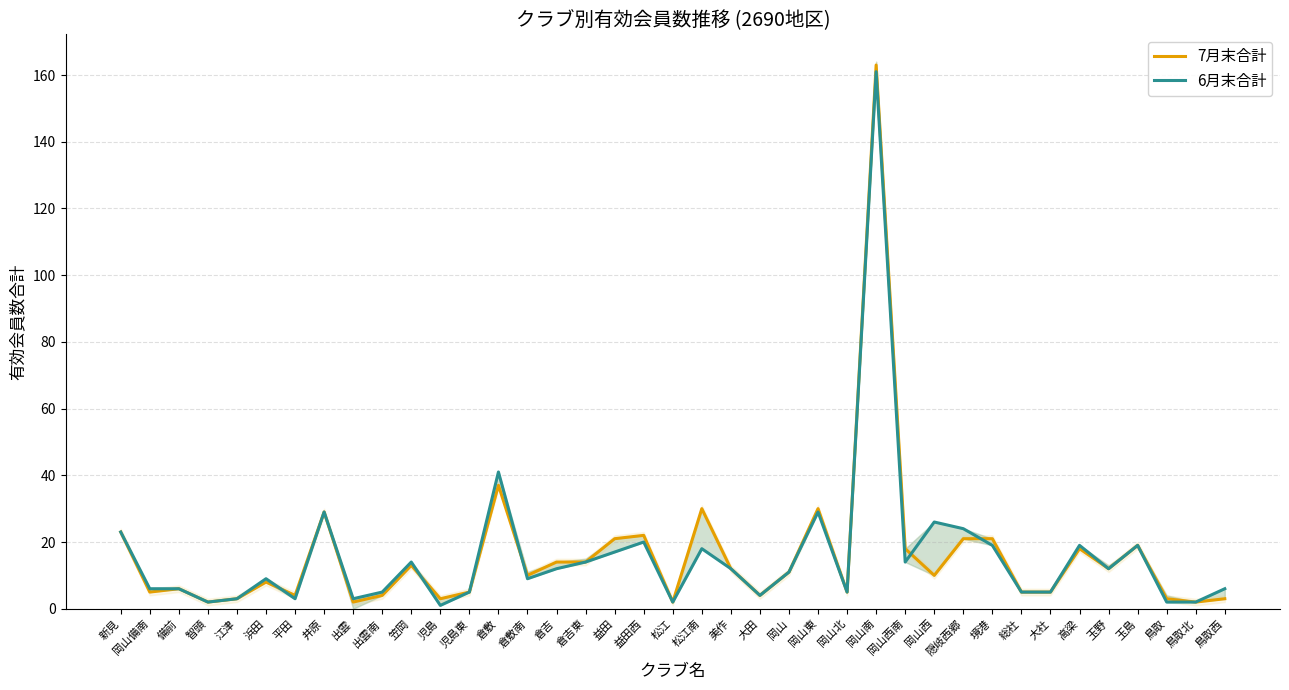

What position from the left is 美作?

22